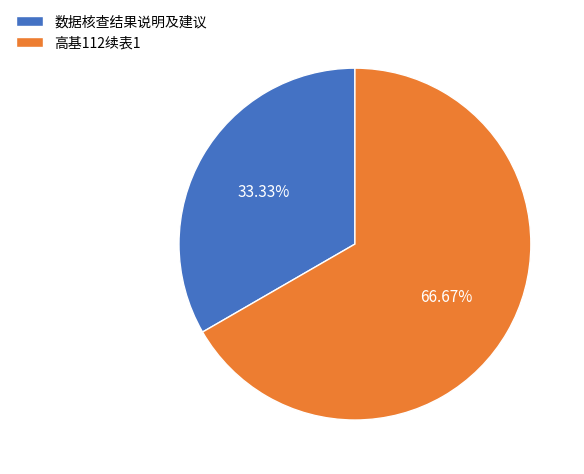

Which category has the biggest portion of the pie?

高基112续表1